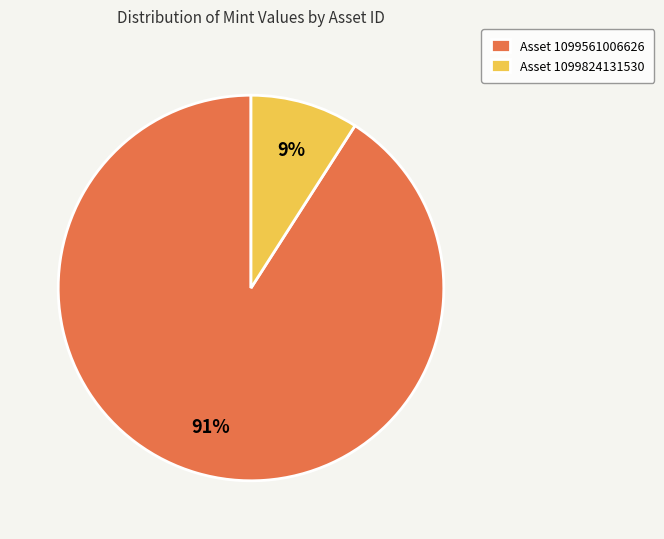

Is it true that Asset 1099561006626 is 91% of the pie?

True